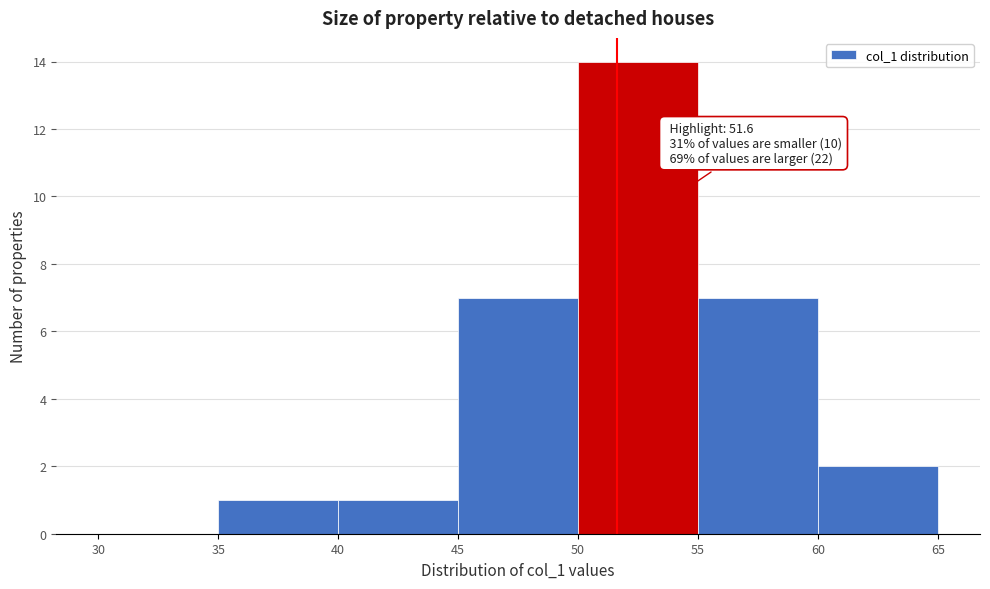

Which range on the x-axis has the tallest bar?

50 to 55